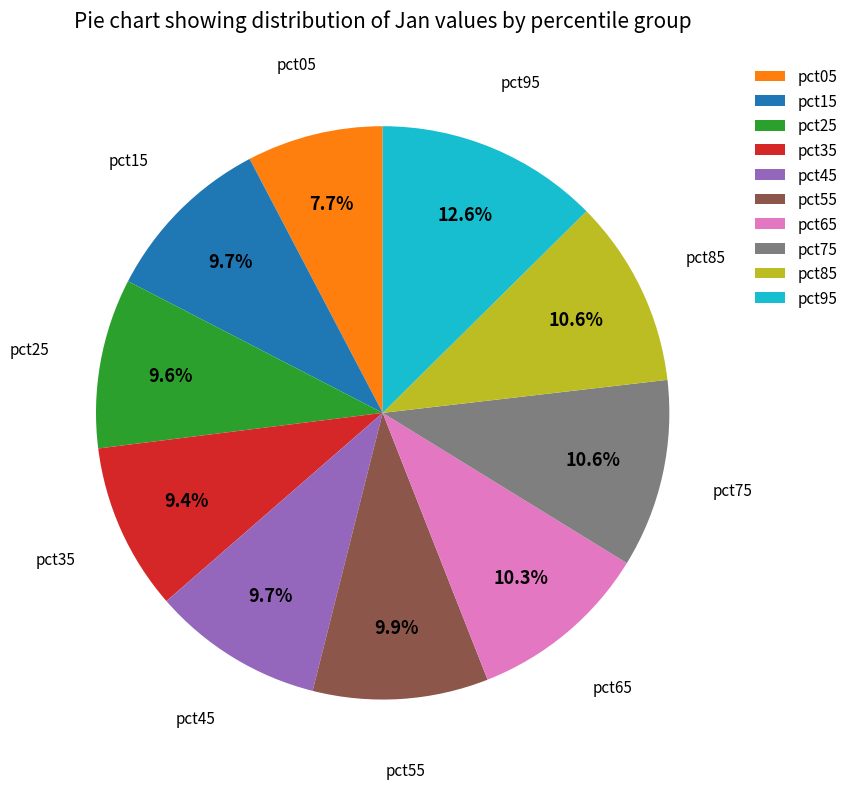

To the nearest percent, what percentage of the pie is pct95?

13%